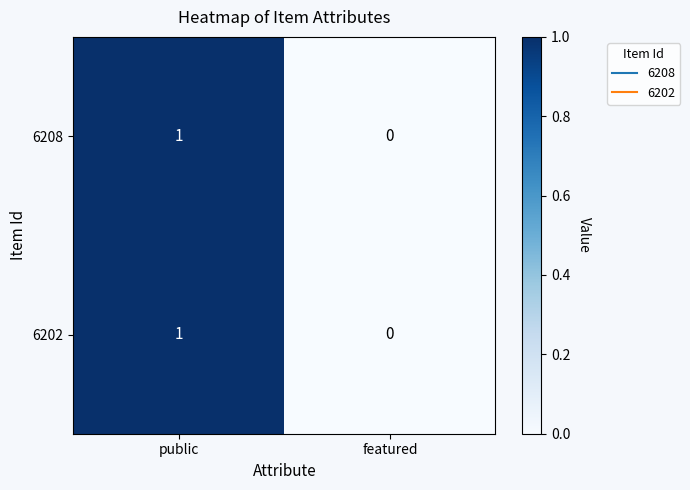

Where is 6202 nearest to the value 0?

featured